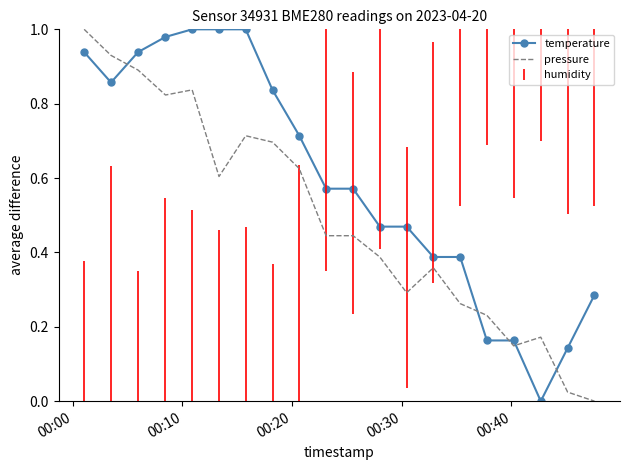

Which series has the largest total across all categories?

temperature